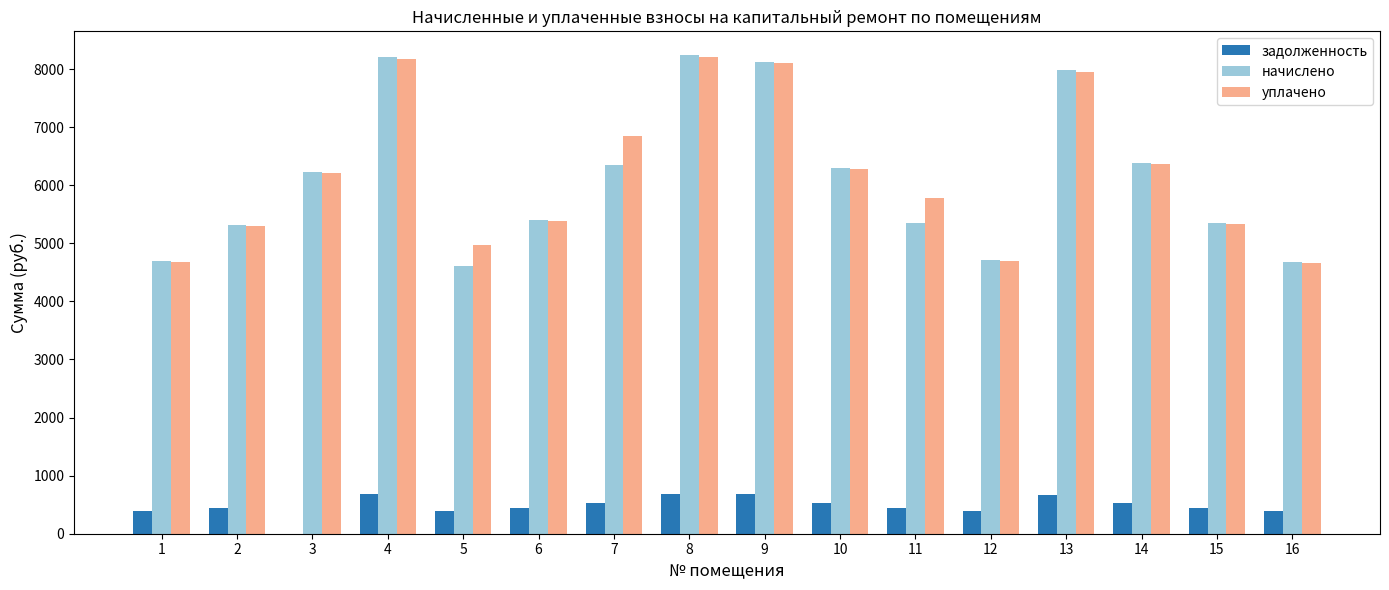

Does the chart contain stacked bars?

No